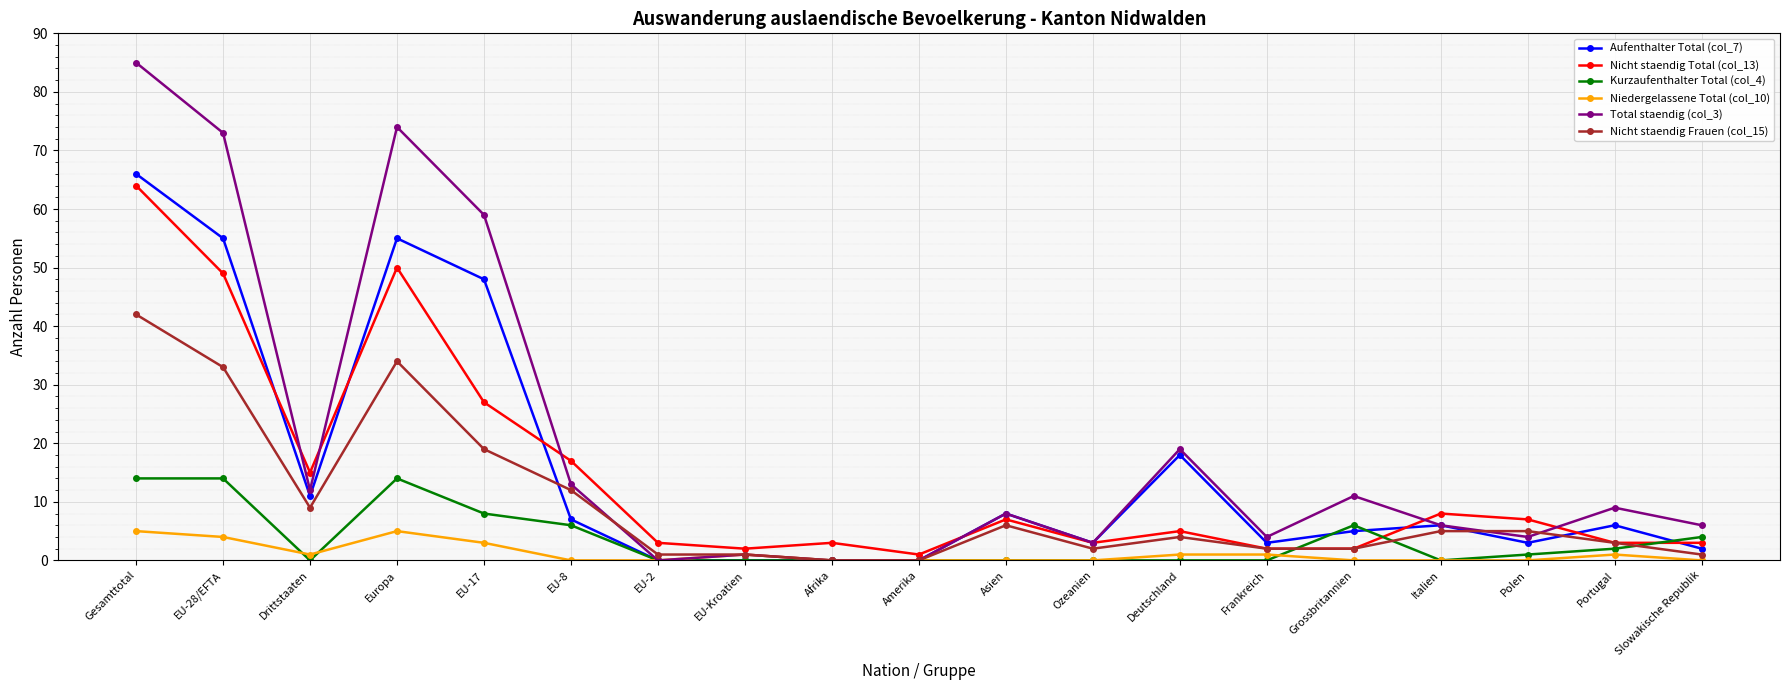

How many values in the Nicht staendig Total (col_13) series are below 5?

9